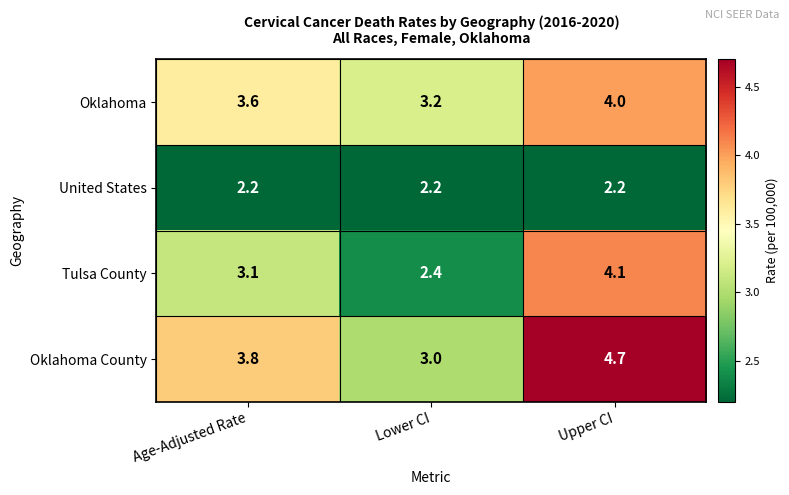

At how many categories does at least one series exceed 3?

3